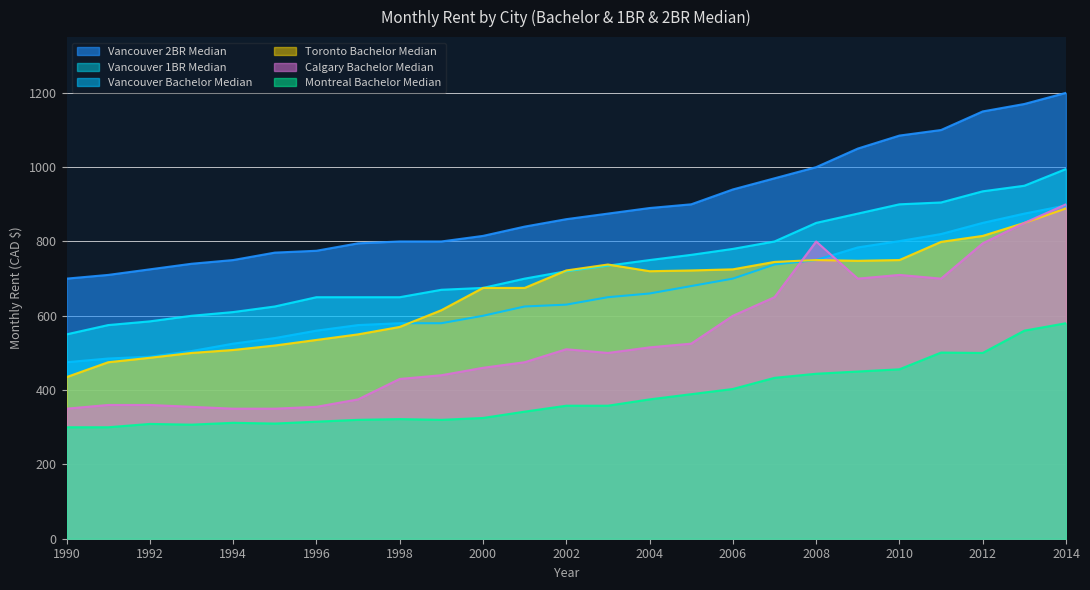

True or false: Vancouver 1BR Median and Calgary Bachelor Median cross at least once.

False